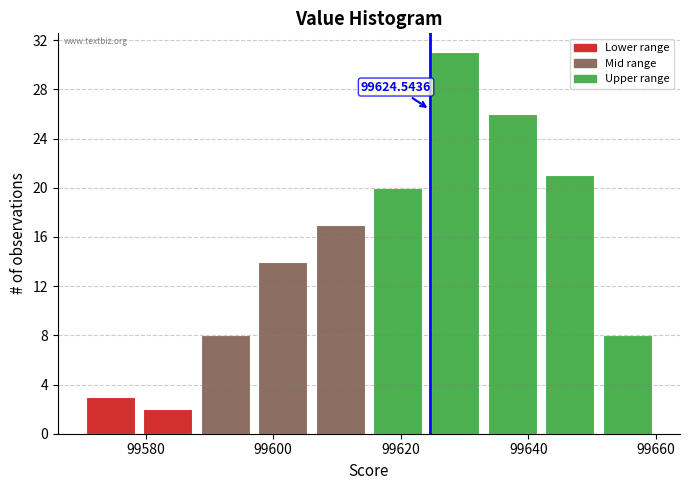

Over which range of the x-axis is the bar tallest?

99624 to 99633